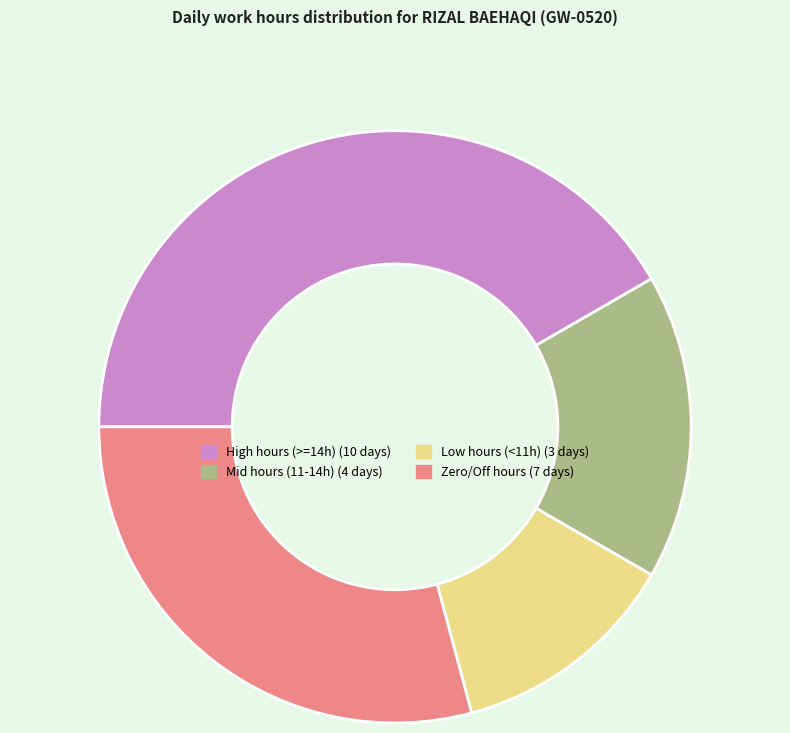

Does any single category account for the majority?

No